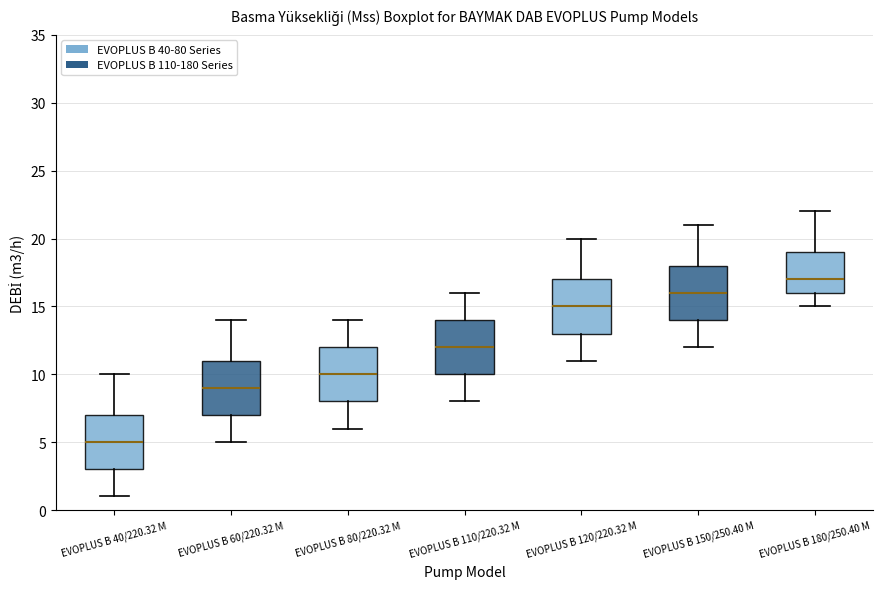

Reading left to right, read every box against the y-axis: the position of its median line, the range the box covers, and the ends of its whiskers. The values are not printed on the chart, so give them approximately, as read against the axis.

EVOPLUS B 40/220.32 M: median 5, box 3 to 7, whiskers 1 to 10
EVOPLUS B 60/220.32 M: median 9, box 7 to 11, whiskers 5 to 14
EVOPLUS B 80/220.32 M: median 10, box 8 to 12, whiskers 6 to 14
EVOPLUS B 110/220.32 M: median 12, box 10 to 14, whiskers 8 to 16
EVOPLUS B 120/220.32 M: median 15, box 13 to 17, whiskers 11 to 20
EVOPLUS B 150/250.40 M: median 16, box 14 to 18, whiskers 12 to 21
EVOPLUS B 180/250.40 M: median 17, box 16 to 19, whiskers 15 to 22